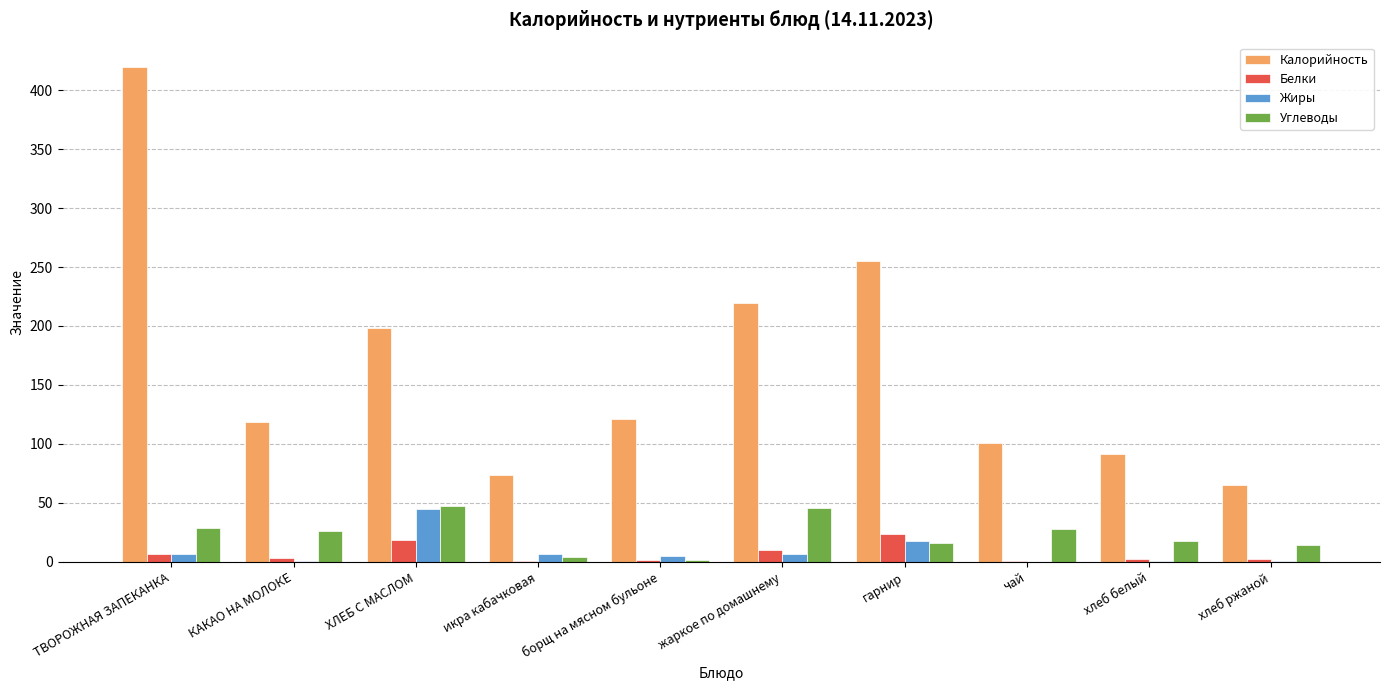

At which category is the sum across all series the highest?

ТВОРОЖНАЯ ЗАПЕКАНКА